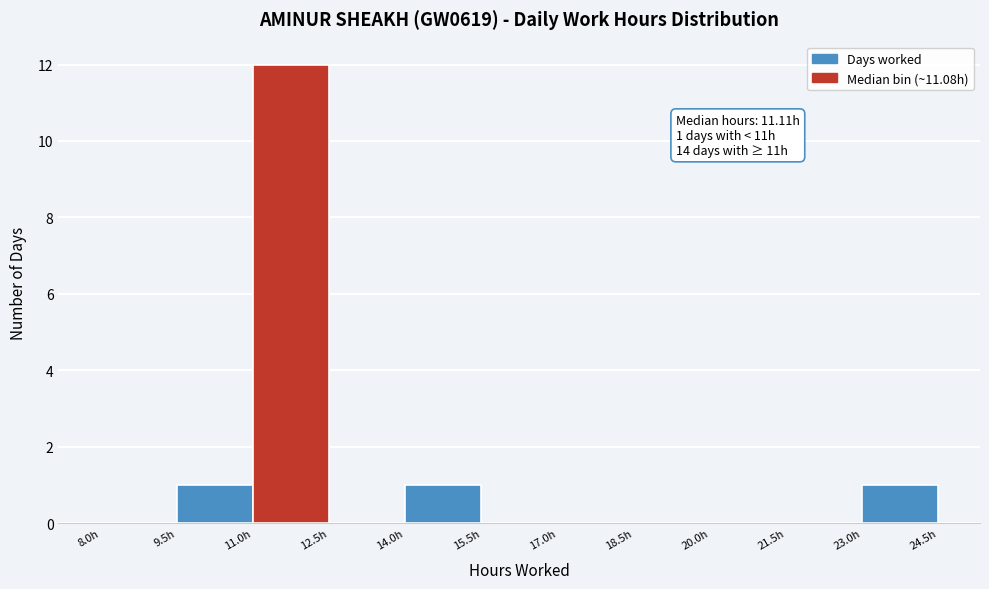

Over which range of the x-axis is the bar tallest?

11.0 to 12.5